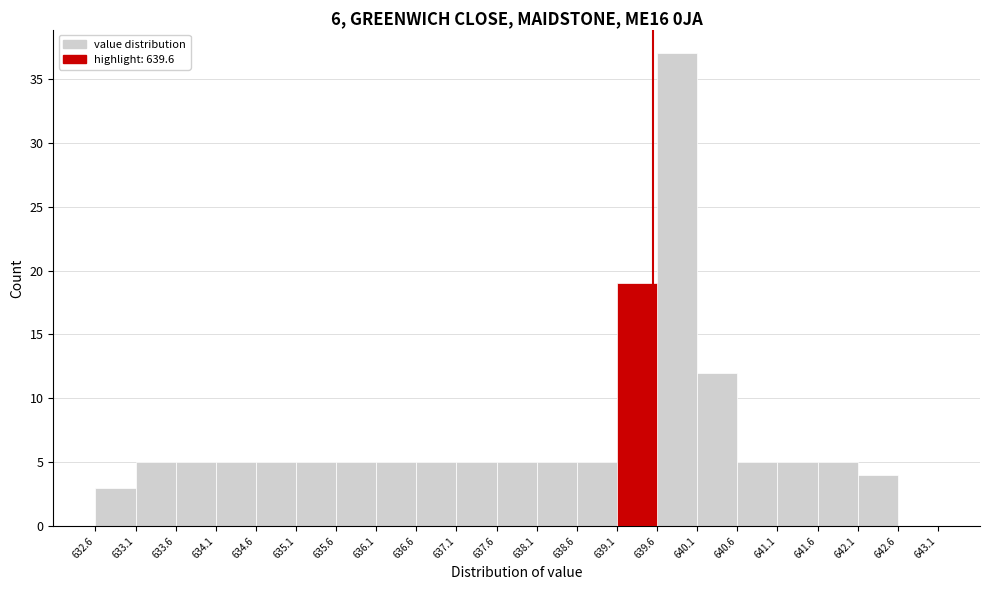

Which range on the x-axis has the tallest bar?

639.6 to 640.1